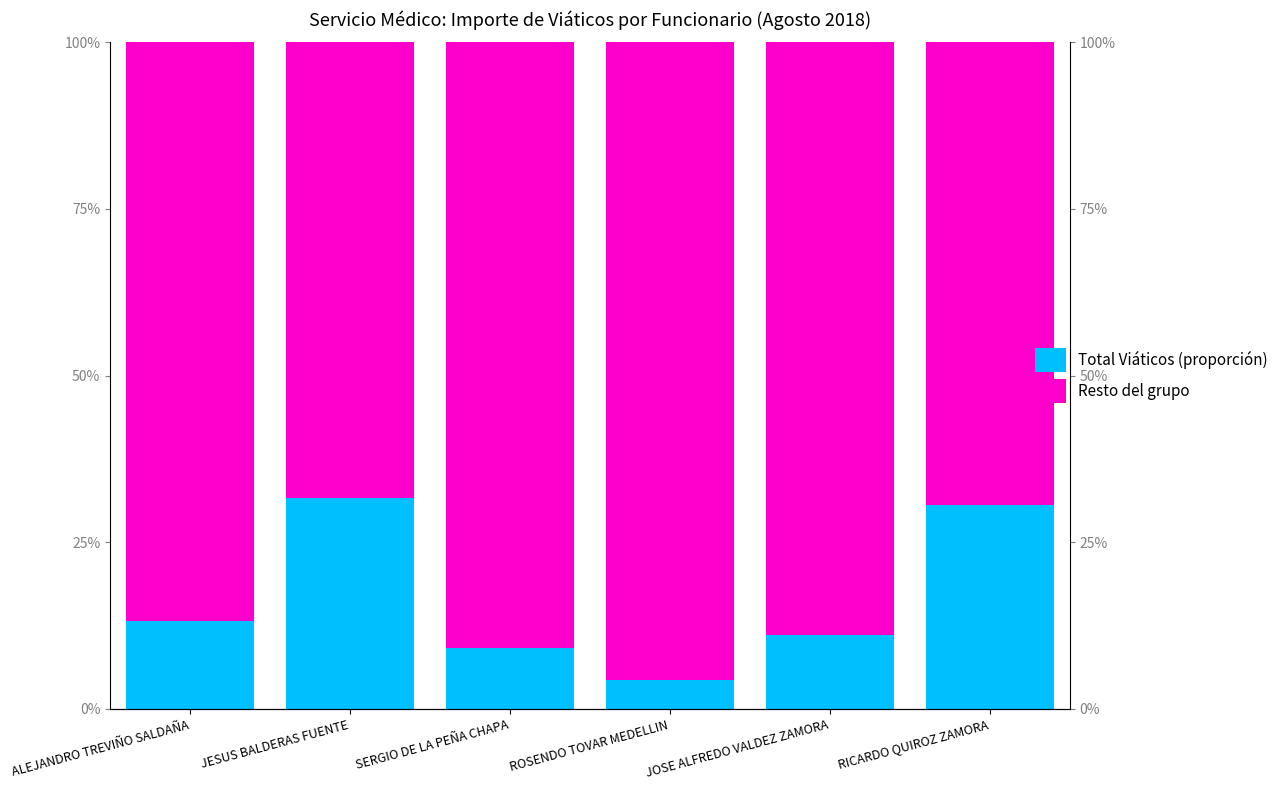

At JOSE ALFREDO VALDEZ ZAMORA, list the series in order from largest to smallest.

Resto del grupo, Total Viáticos (proporción)